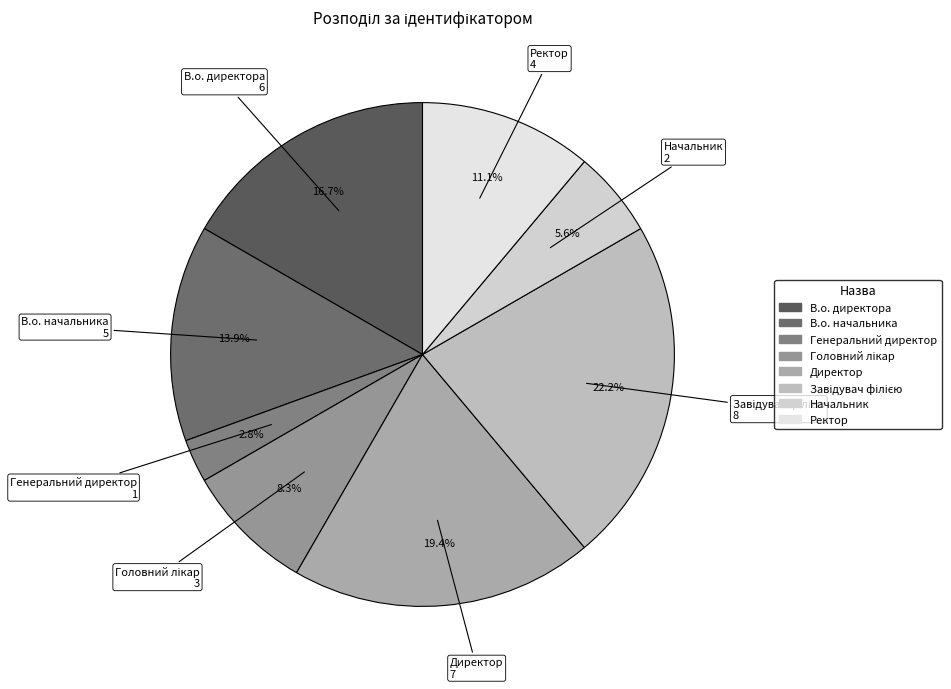

What is the smallest slice in the pie chart?

Генеральний директор